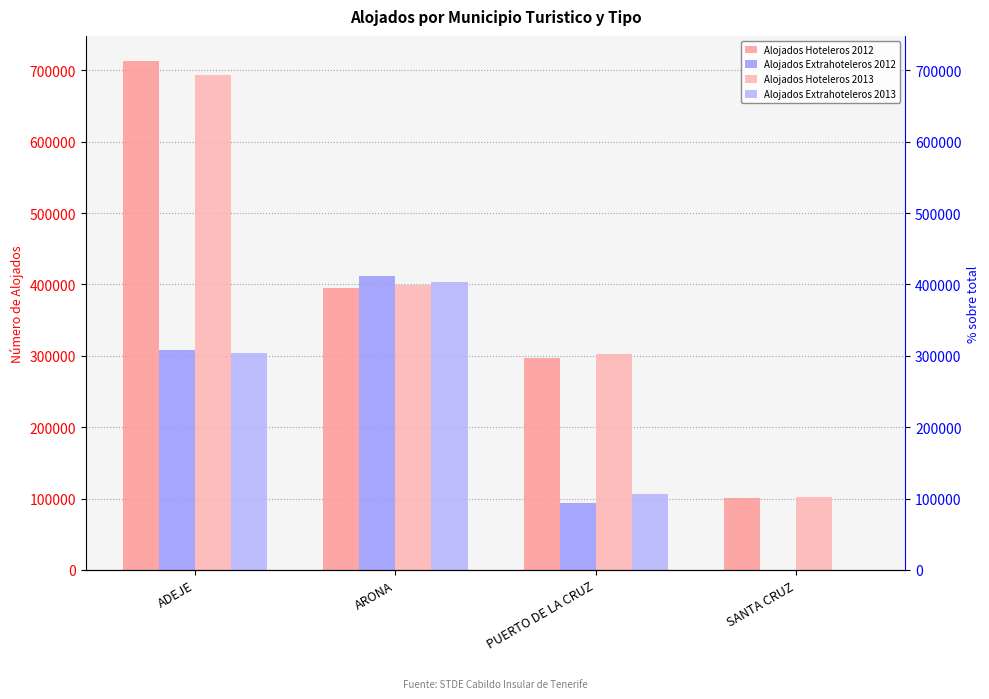

What is the average value of the Alojados Extrahoteleros 2012 series?

203500